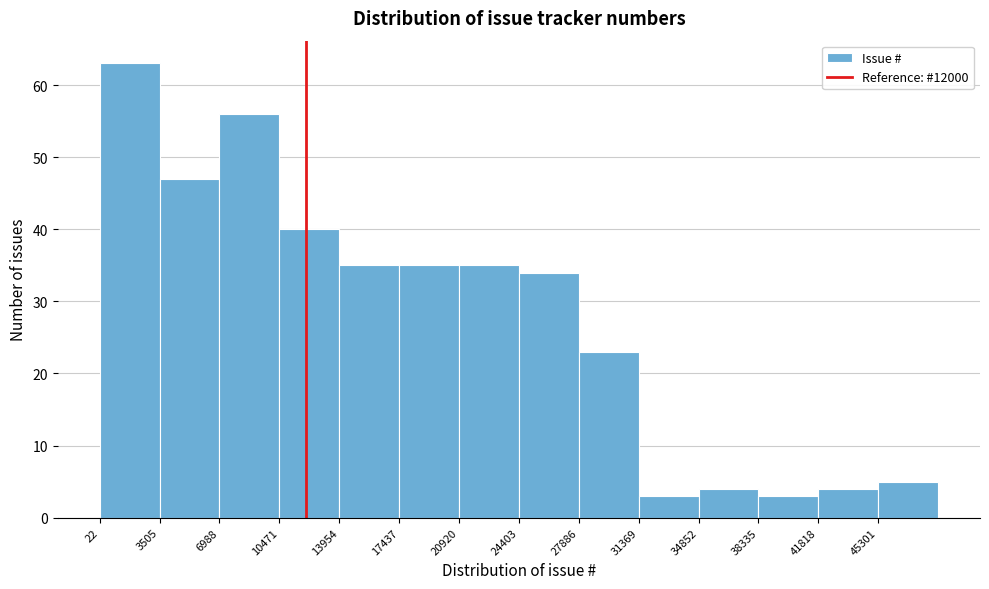

Reading left to right, transcribe this chart: for each bar, give the range it covers on the x-axis and its height. Neither the bar edges nor the heights are printed on the chart, so give them approximately, as read against the axes.

0 to 3500: 63
3500 to 7000: 47
7000 to 10500: 56
10500 to 14000: 40
14000 to 17500: 35
17500 to 21000: 35
21000 to 24500: 35
24500 to 28000: 34
28000 to 31500: 23
31500 to 35000: 3
35000 to 38500: 4
38500 to 42000: 3
42000 to 45500: 4
45500 to 49000: 5